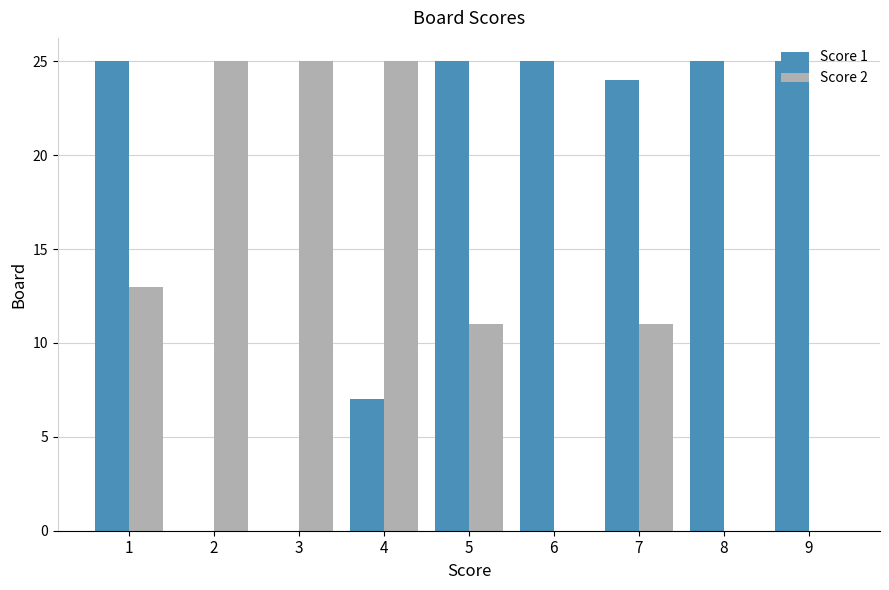

What are all the series names shown in the legend?

Score 1, Score 2